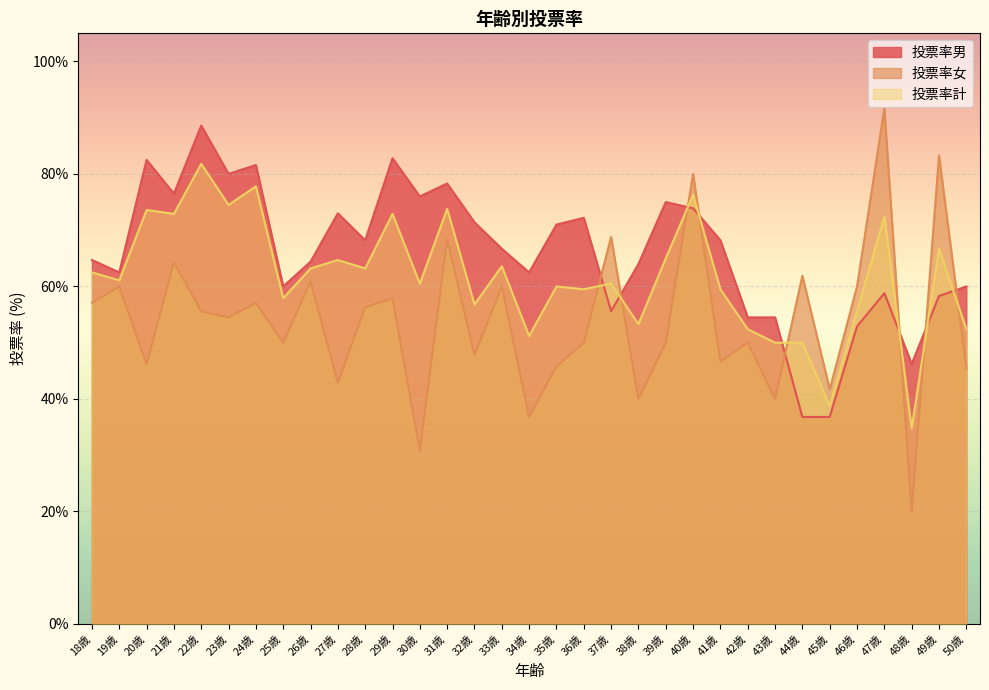

Where is 投票率女 nearest to the value 55?

23歳